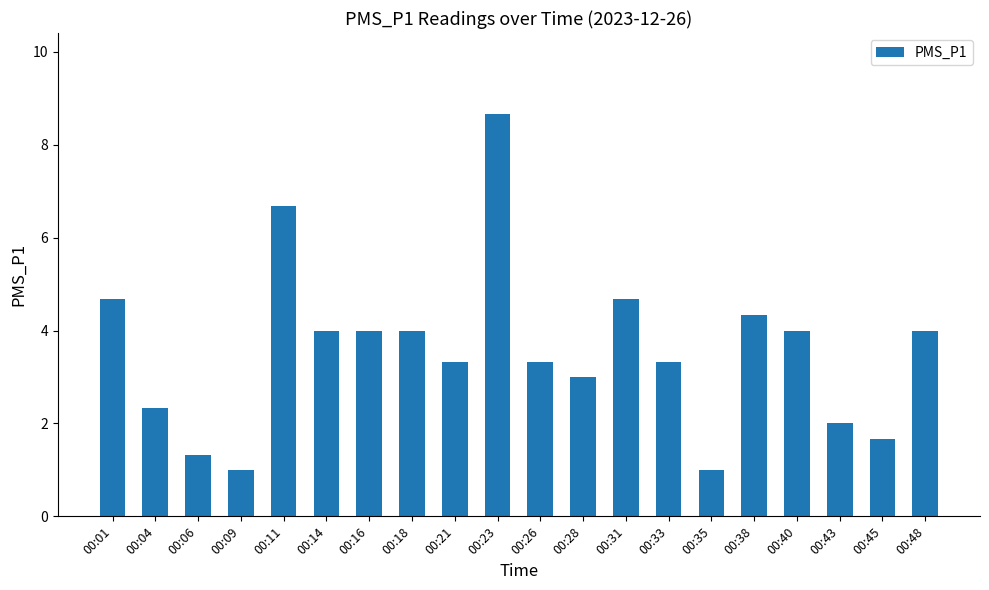

Is it true that the value at 00:31 is 8.4?

False